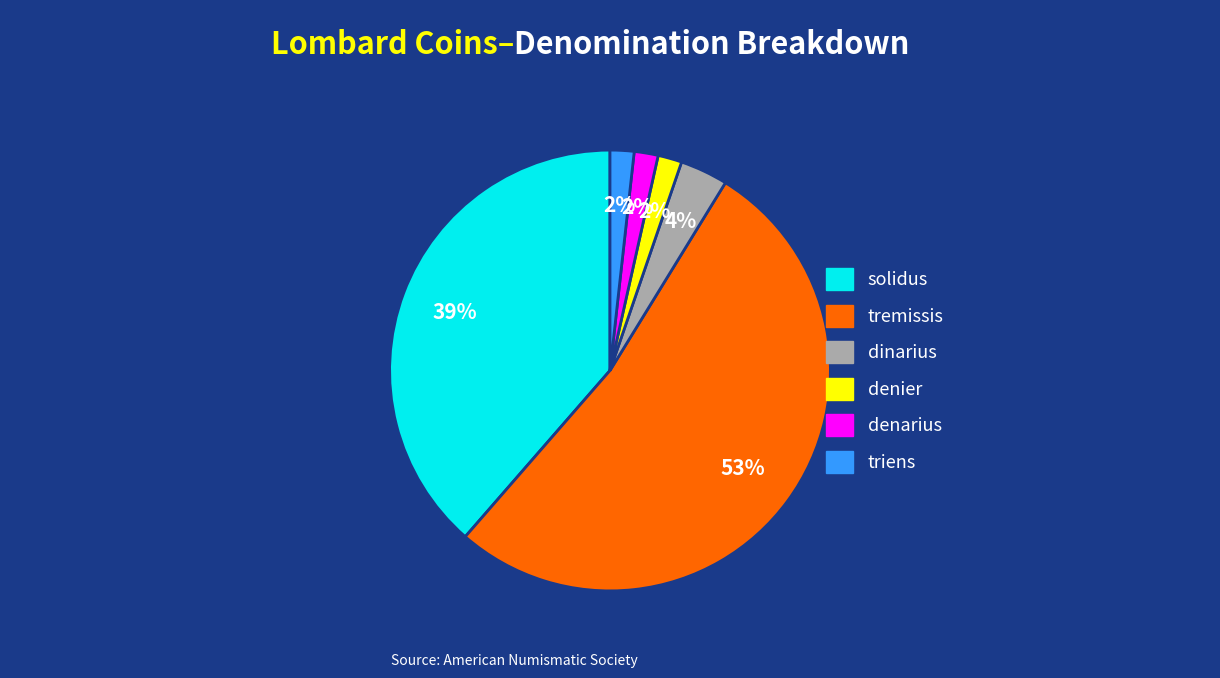

Count the number of slices in the pie.

6